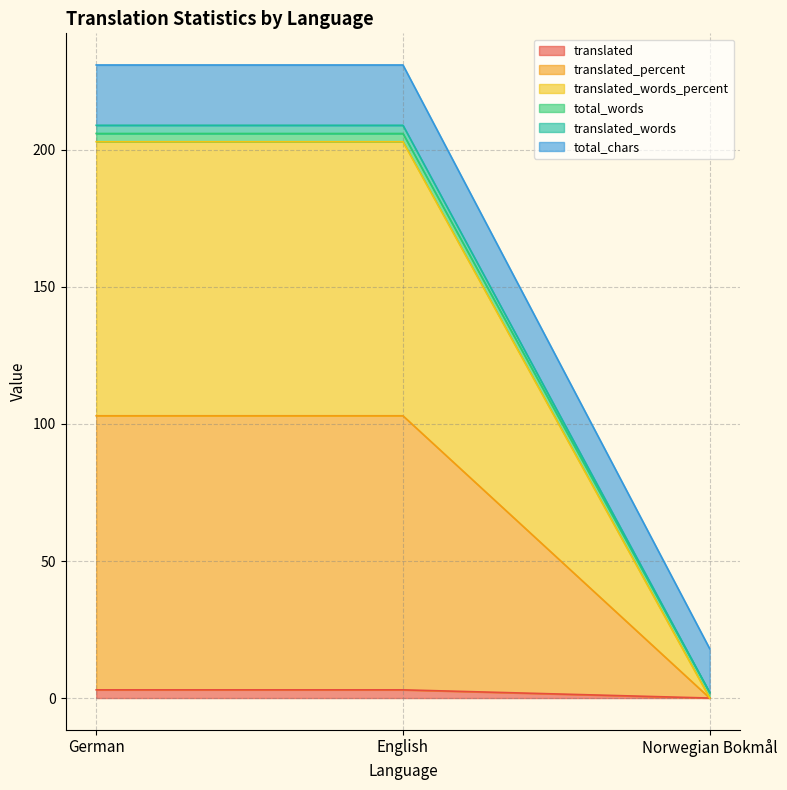

Count the total_words values in the range 0 to 103.

3